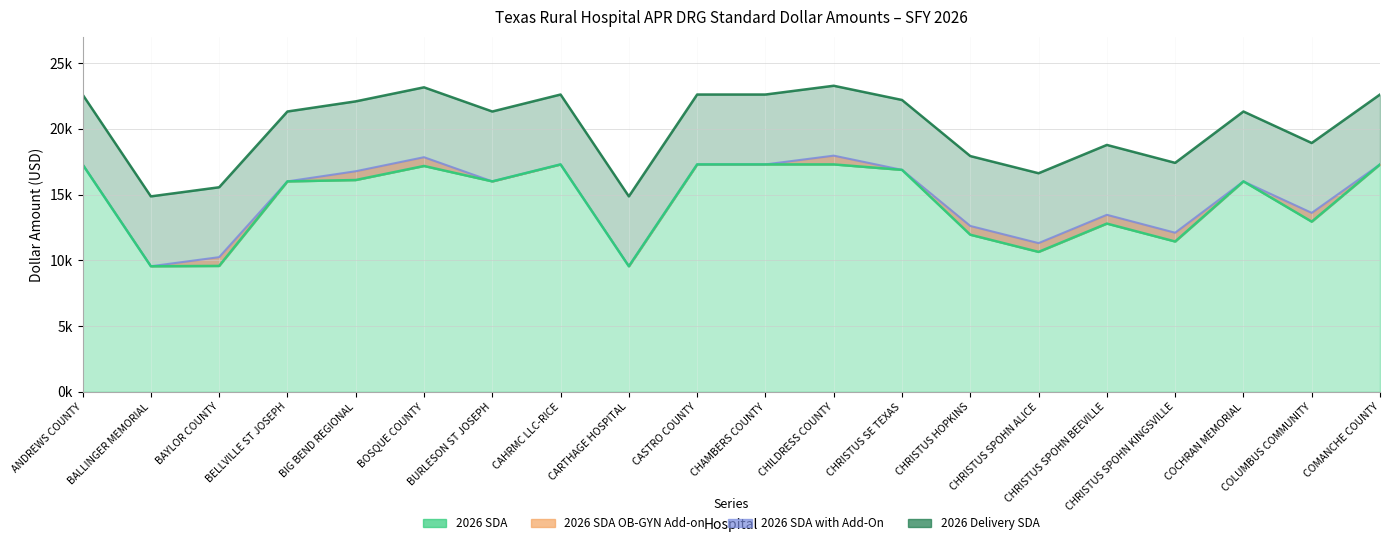

What is the total value across all series at CHAMBERS COUNTY?

57206.2